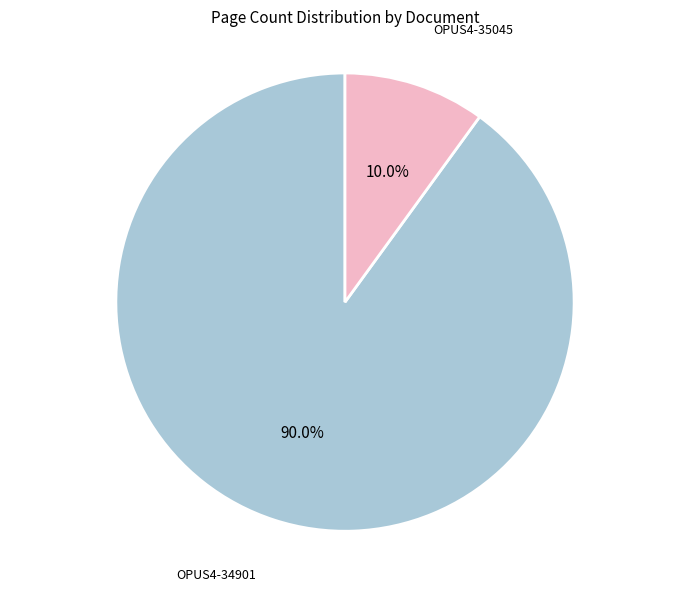

To the nearest percent, what is the difference between the OPUS4-34901 and OPUS4-35045 slice percentages?

80%